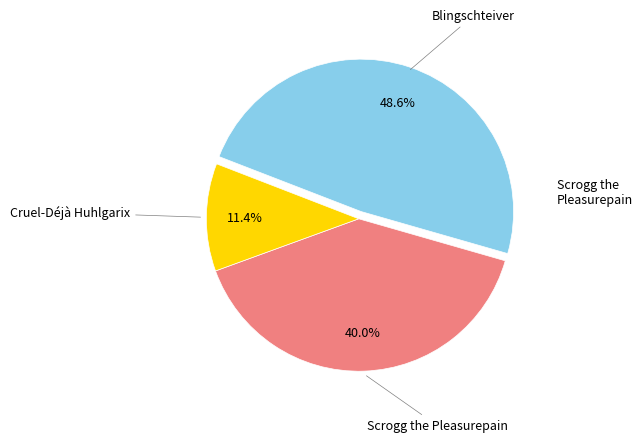

Does any single category account for the majority?

No